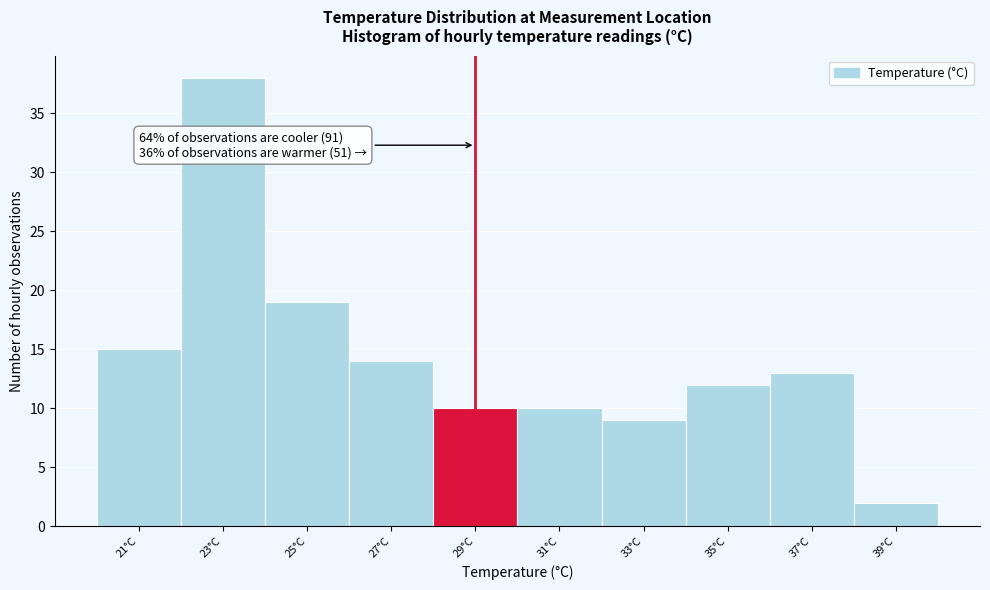

Reading right to left, transcribe all the data shown in this chart.

39°C=2	37°C=13	35°C=12	33°C=9	31°C=10	29°C=10	27°C=14	25°C=19	23°C=38	21°C=15